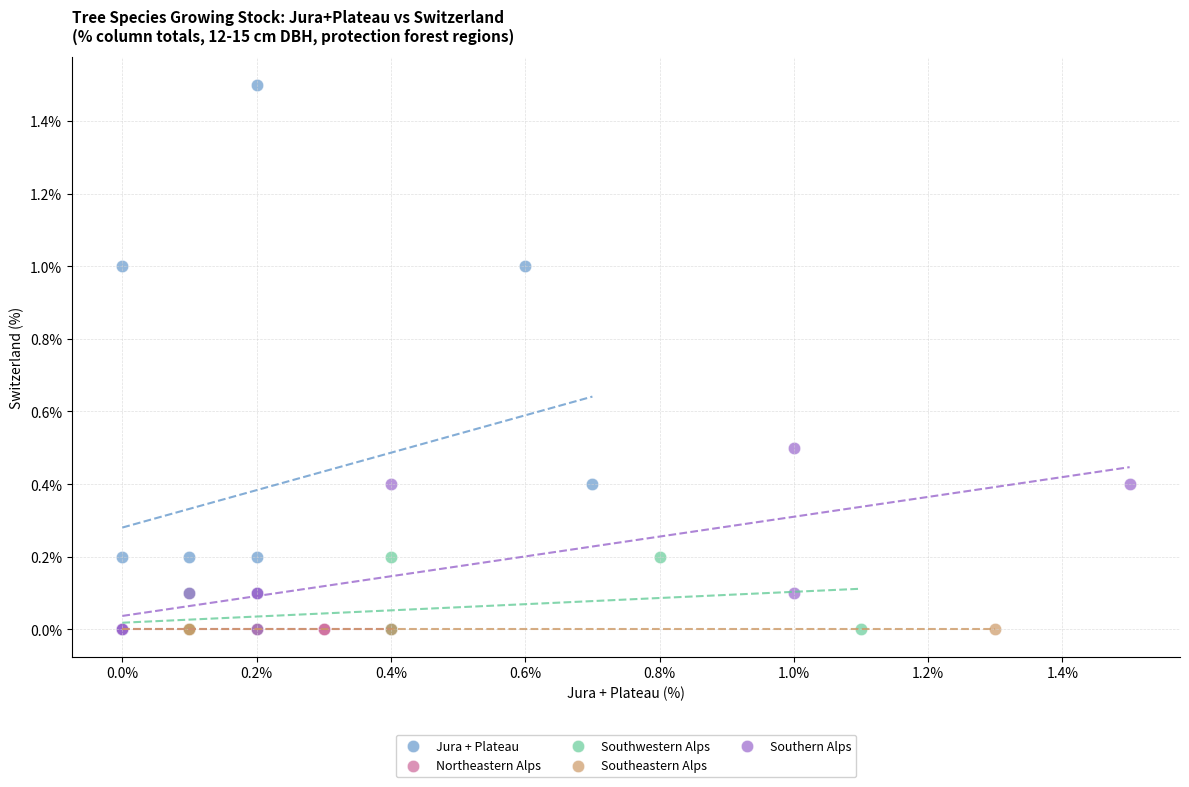

Which series contains the highest Y value?

Jura + Plateau